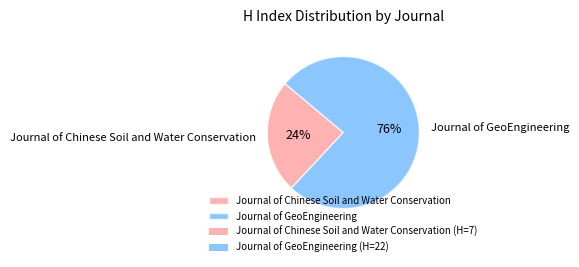

To the nearest percent, what is the difference between the Journal of GeoEngineering and Journal of Chinese Soil and Water Conservation slice percentages?

52%